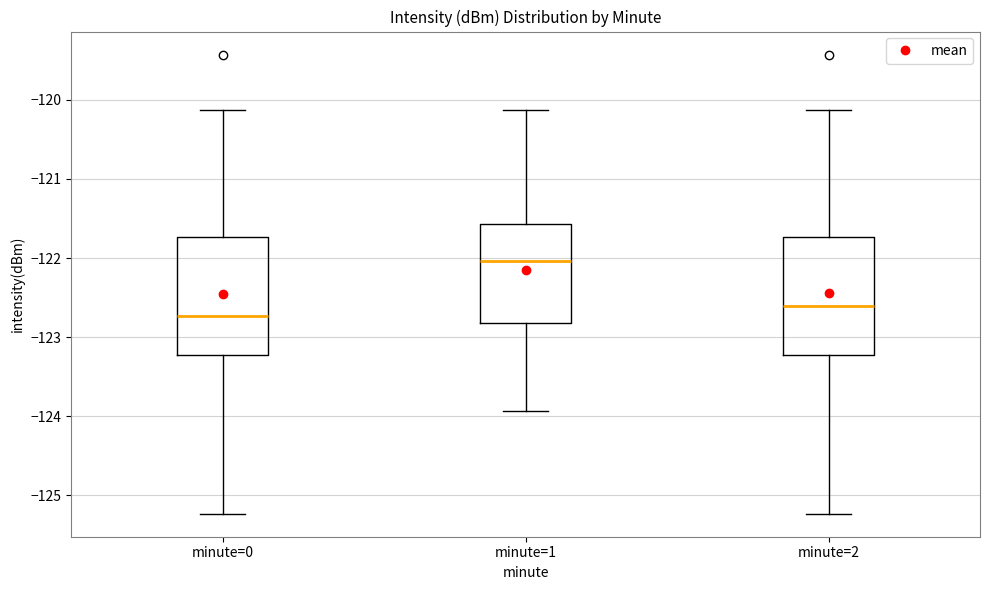

Where does the upper whisker of the box for minute=0 end on the y-axis? The values are not printed on the chart, so give them approximately, as read against the axis.

-120.1